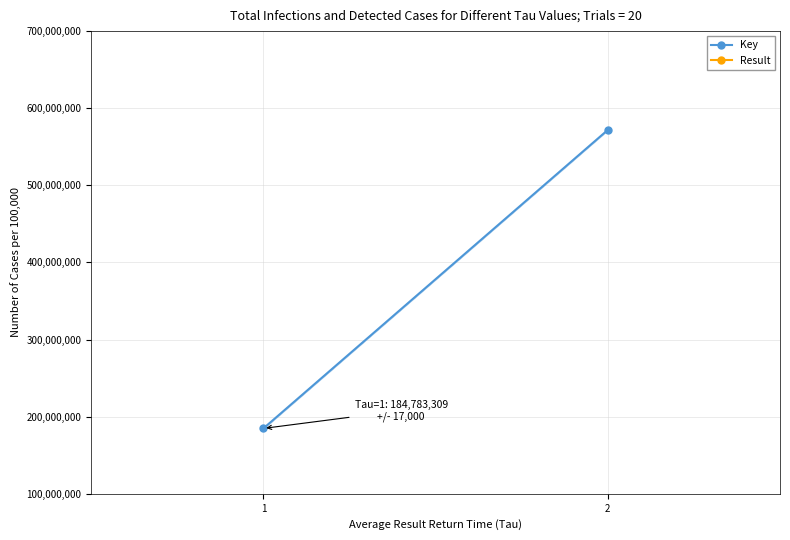

List the series in order of their peak value, lowest first.

Result, Key